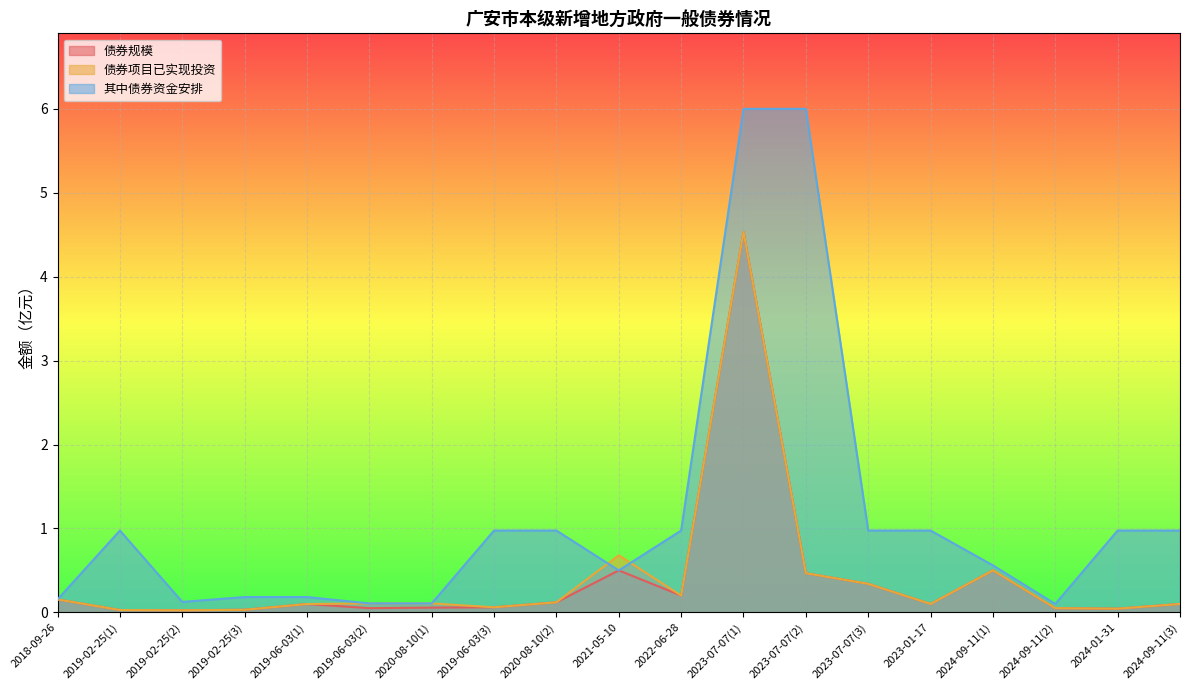

True or false: 债券项目已实现投资 and 债券规模 intersect in this chart.

False